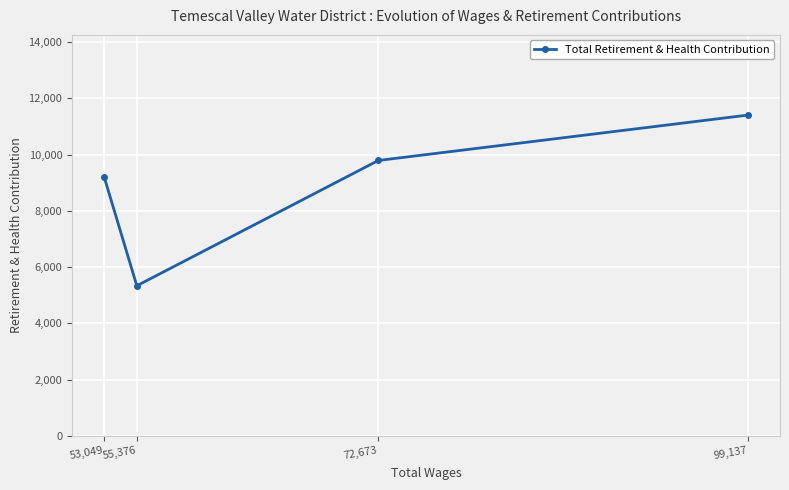

Reading left to right, list all the values displayed in this chart.

53,049=9183	55,376=5336	72,673=9788	99,137=11400